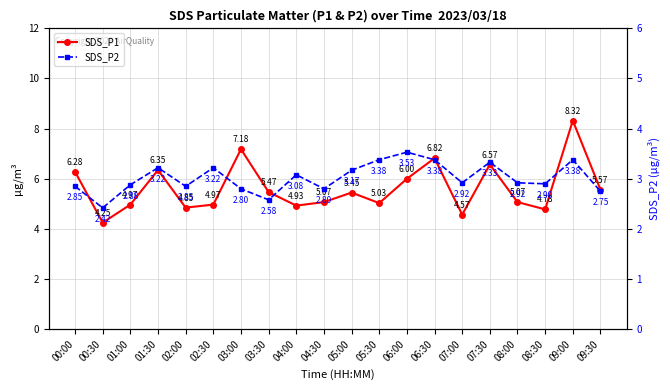

True or false: SDS_P1 and SDS_P2 cross at least once.

False